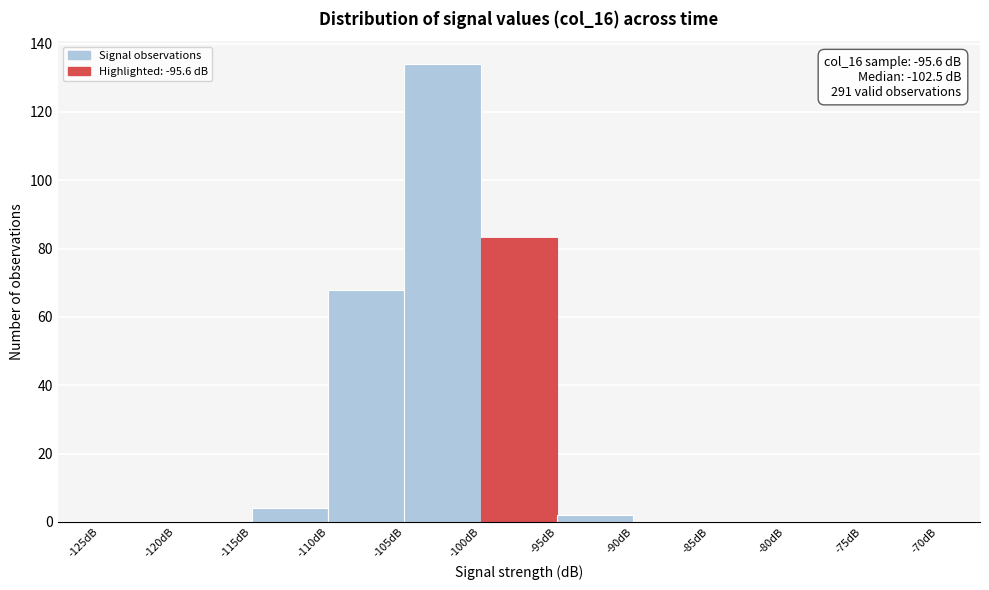

Which range on the x-axis has the tallest bar?

-105 to -100